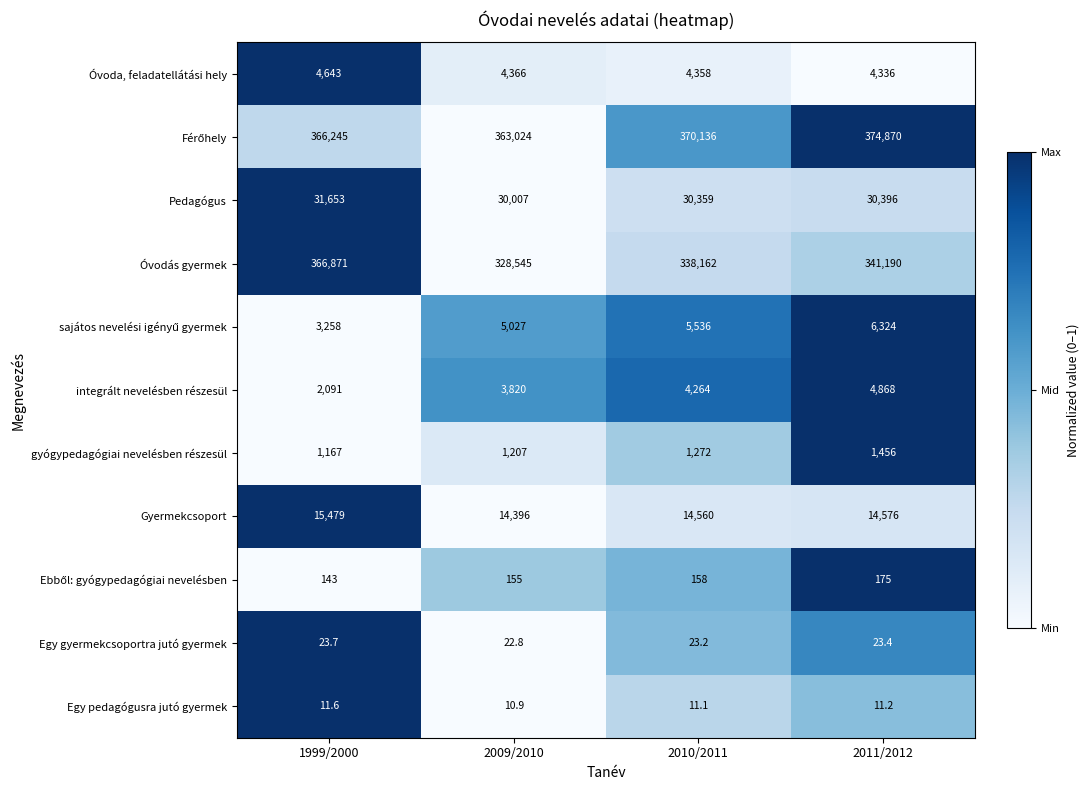

Which series changed the most between 1999/2000 and 2011/2012?

Óvodás gyermek